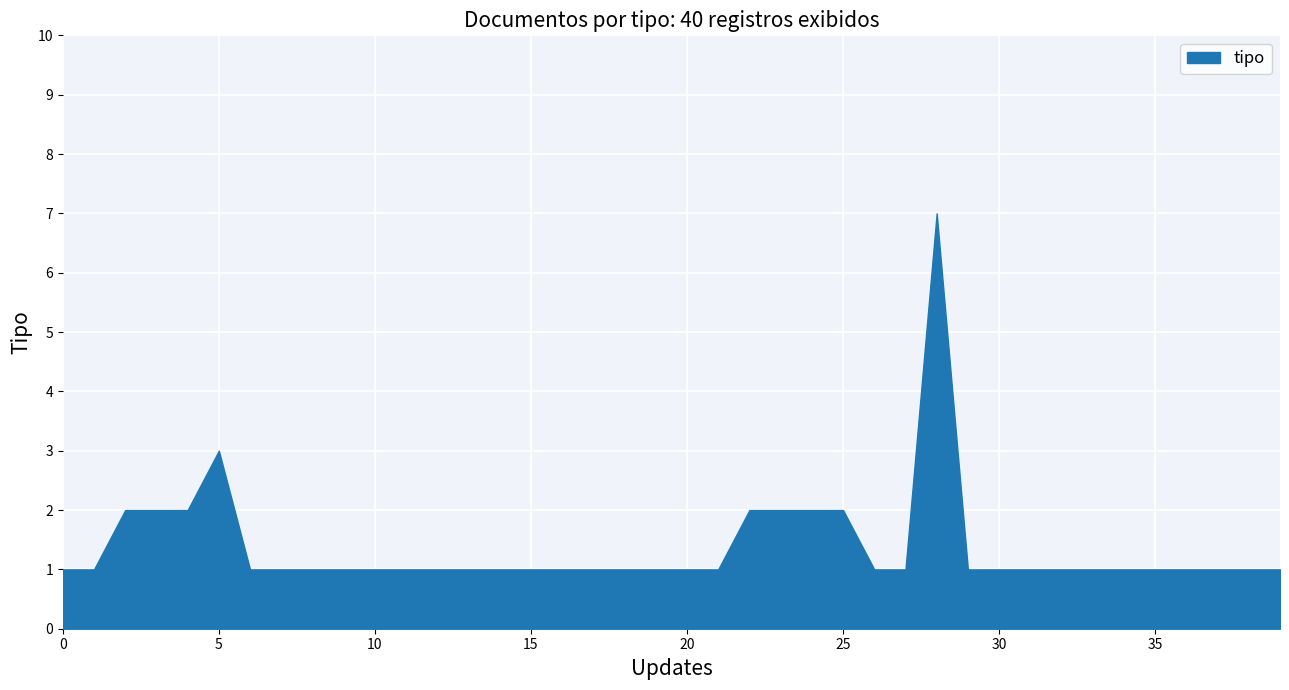

What is the value of the 37th point from the left?

1